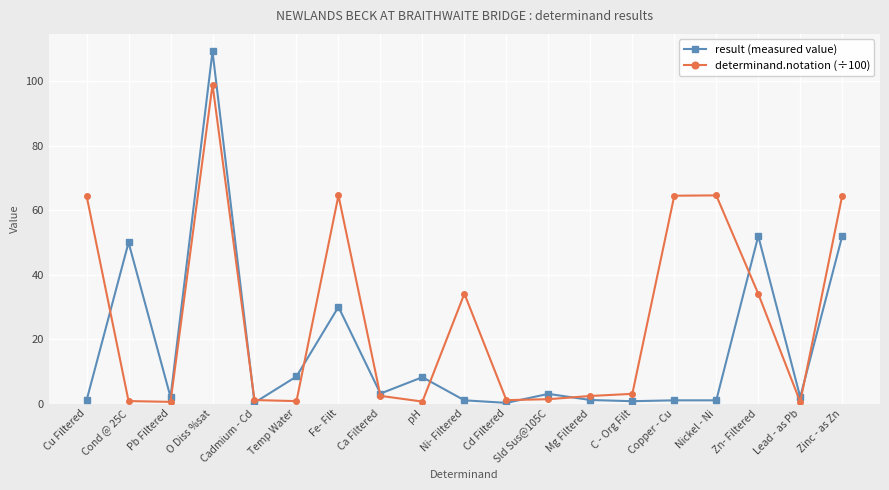

At which category is the sum across all series the highest?

O Diss %sat